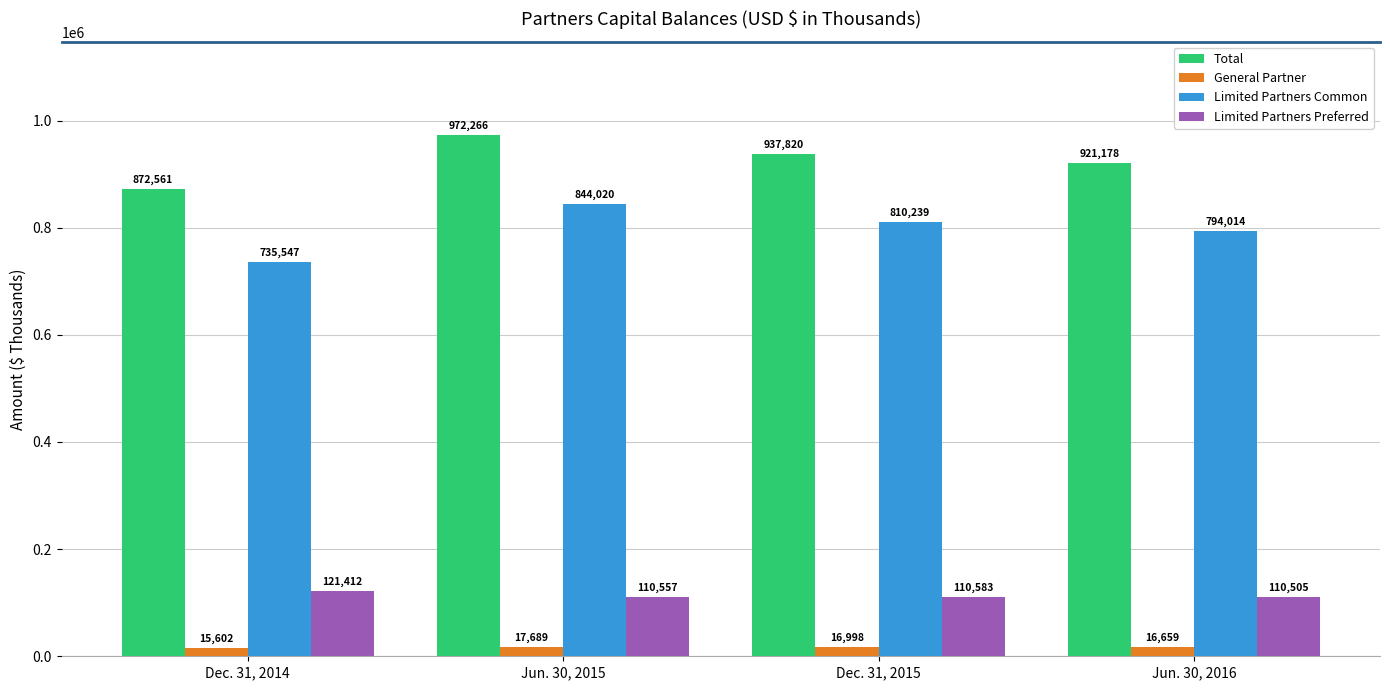

What is the average value of the Limited Partners Preferred series?

113264